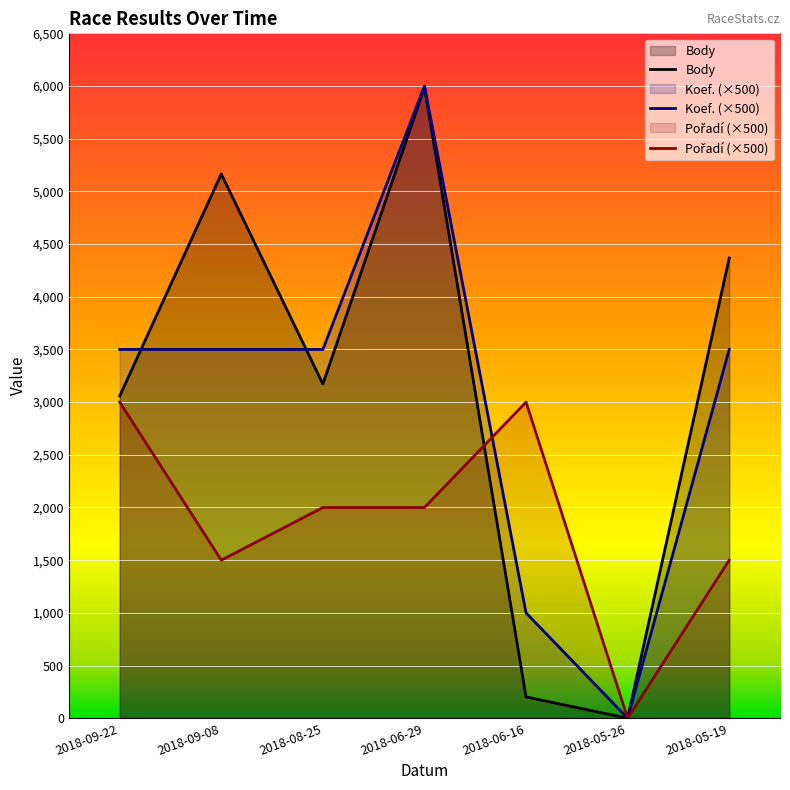

What is the label of the 1st point from the left?

2018-09-22